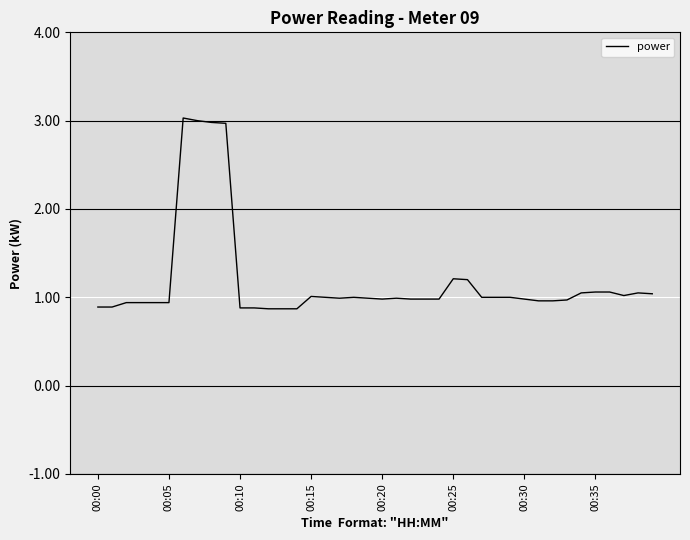

What is the difference between the maximum and minimum values?

2.2